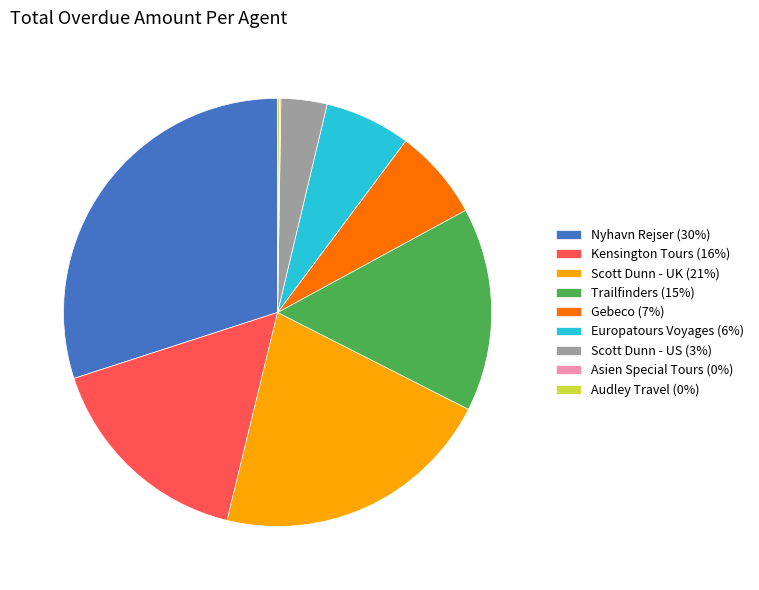

Approximately how many times larger is the value at Scott Dunn - UK (21%) compared to Gebeco (7%)?

3.1